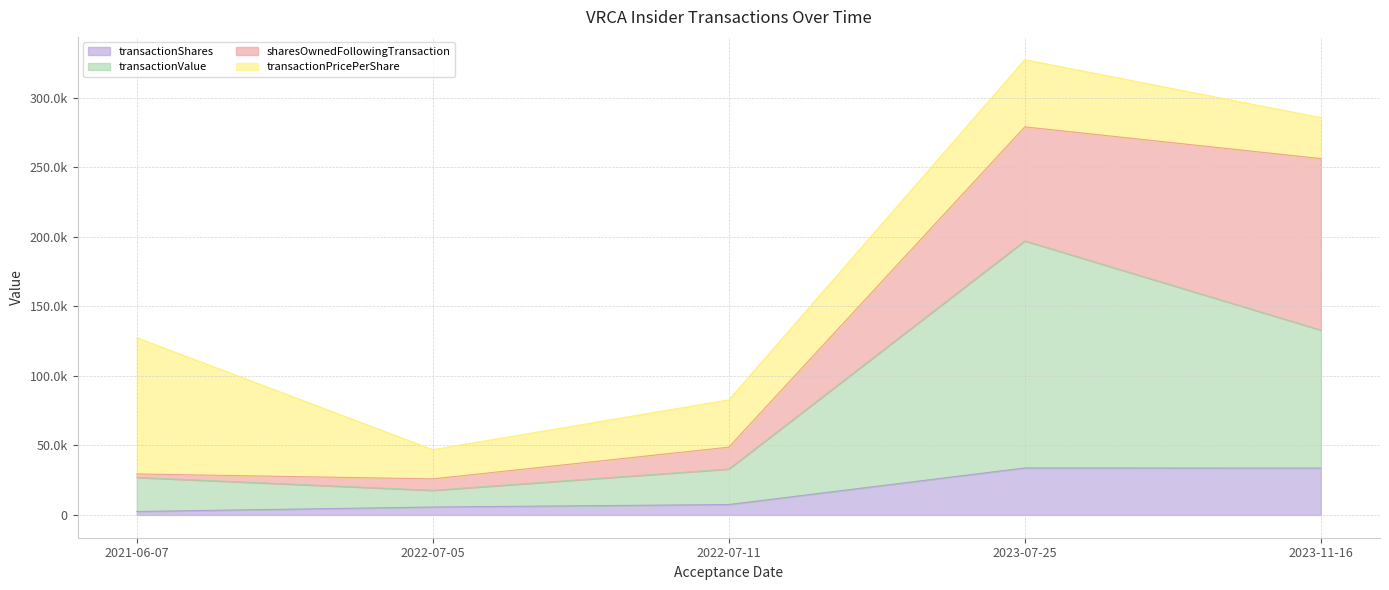

True or false: transactionValue and transactionShares intersect in this chart.

False